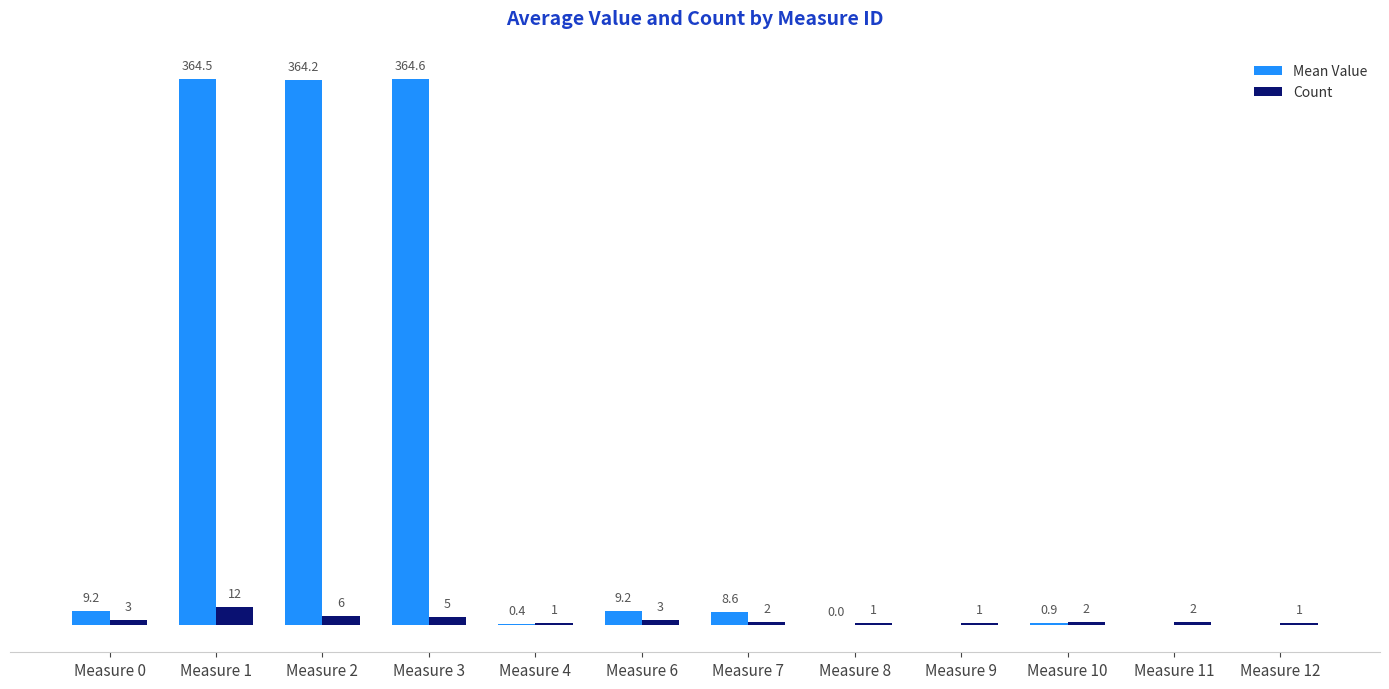

At which label is Count closest to 6?

Measure 2